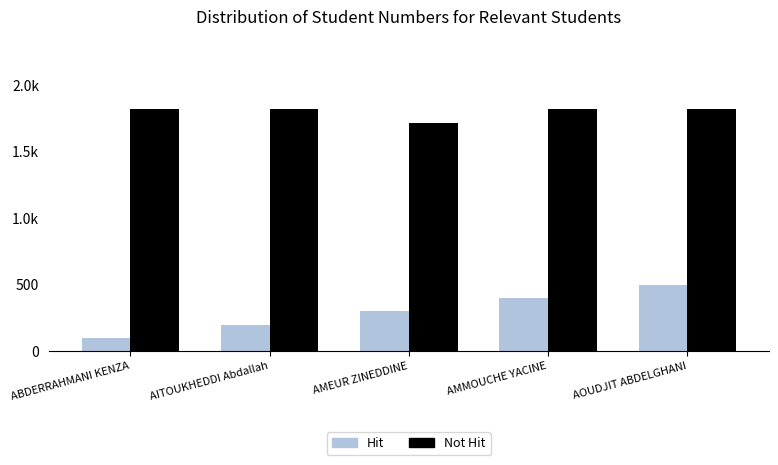

What are all the series names shown in the legend?

Hit, Not Hit